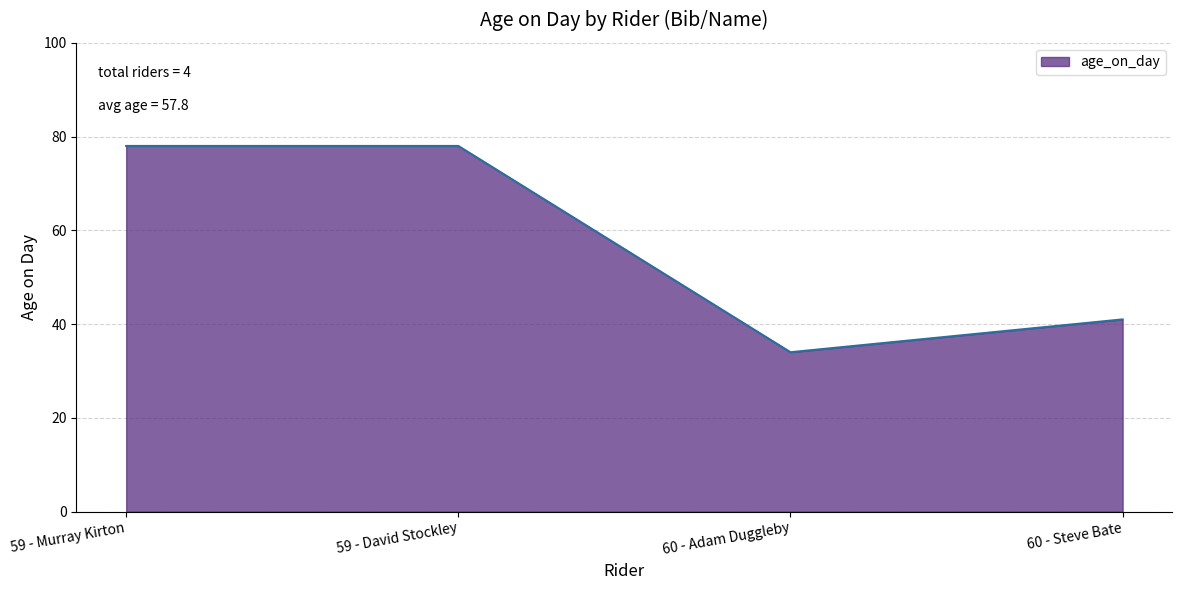

At which category does the chart reach its minimum across all series?

60 - Adam Duggleby